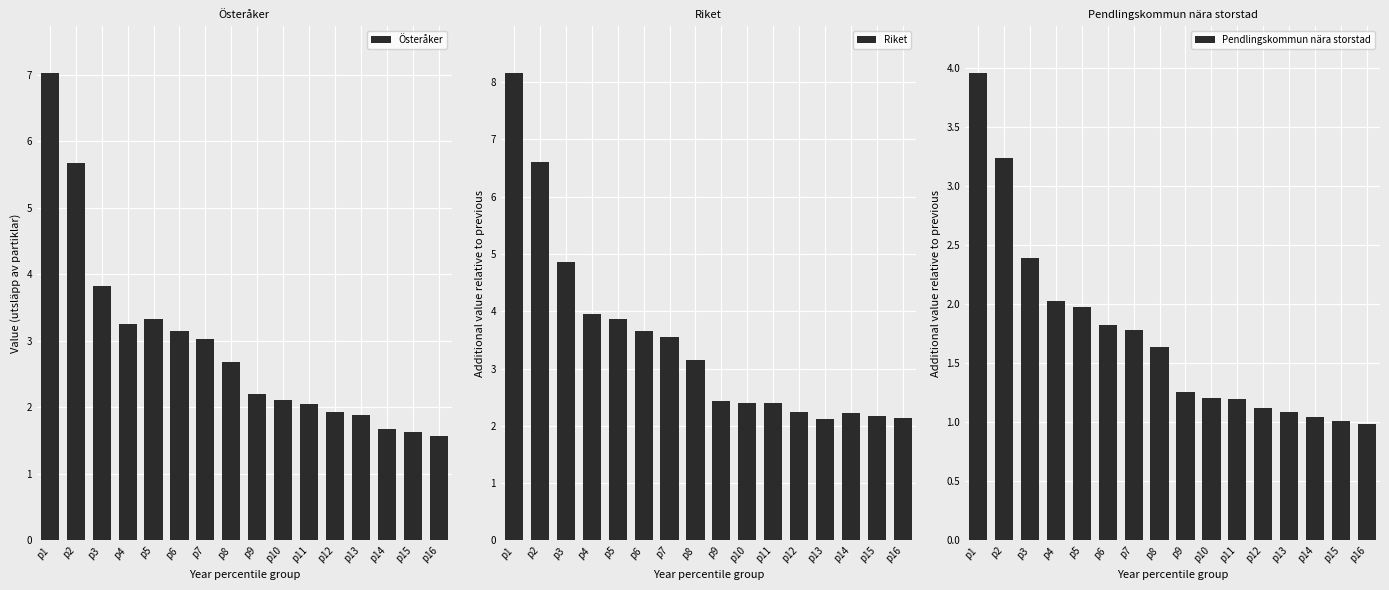

Is it true that Riket equals 2.2 at p15?

True